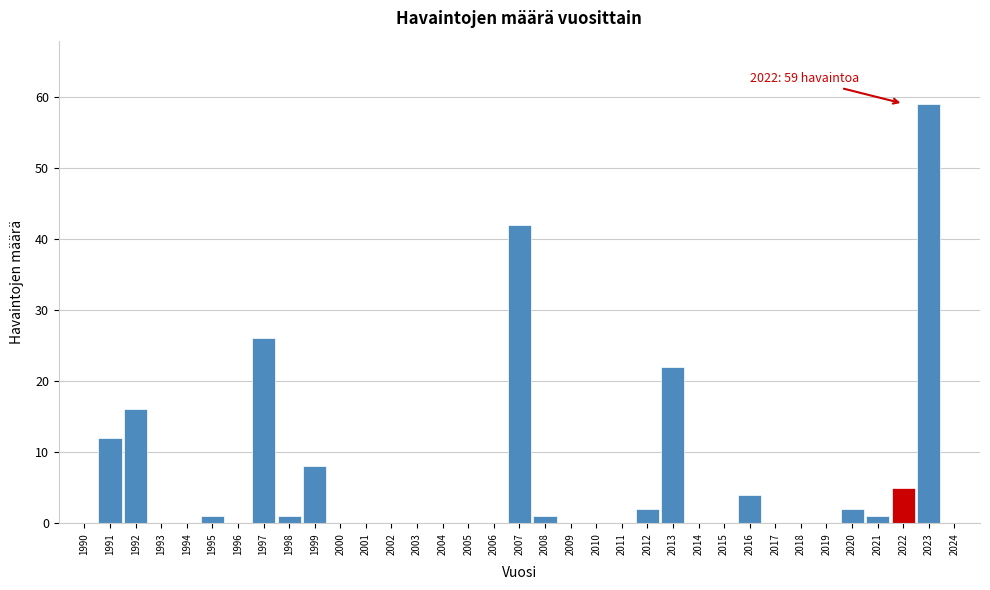

What is the sum of all values?

202